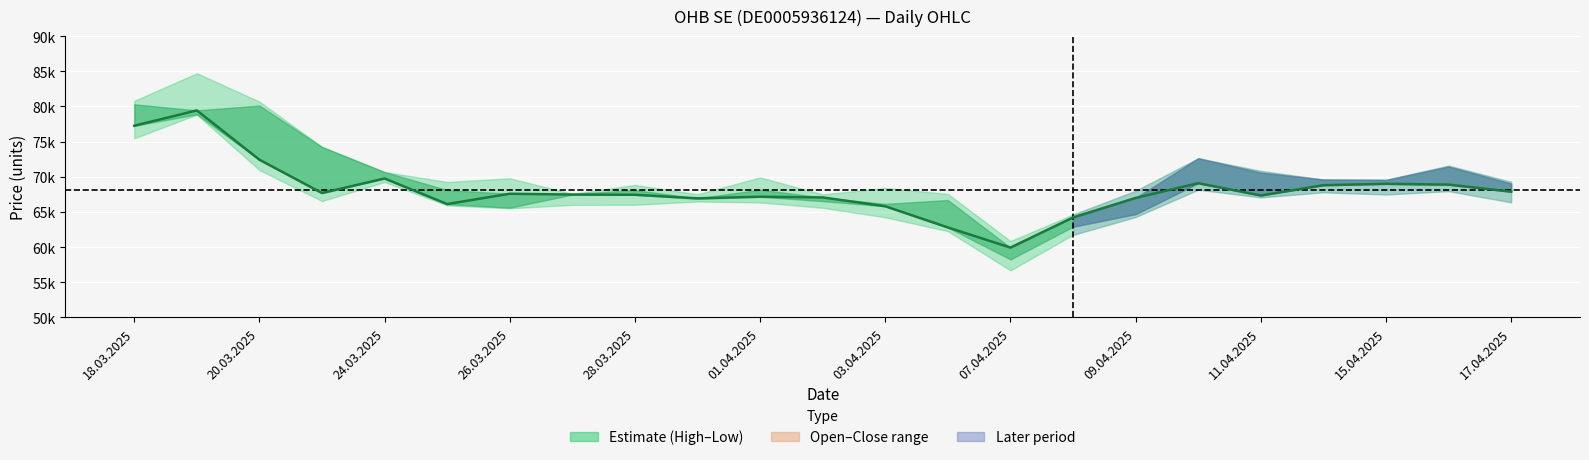

How many interior local peaks (higher than both neighbors) does the data have?

6